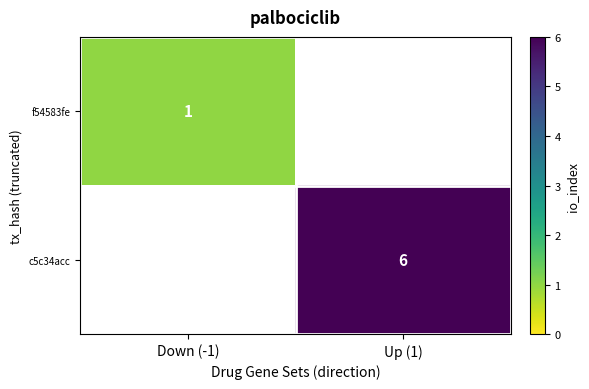

Which label corresponds to the largest value in the chart?

Up (1)